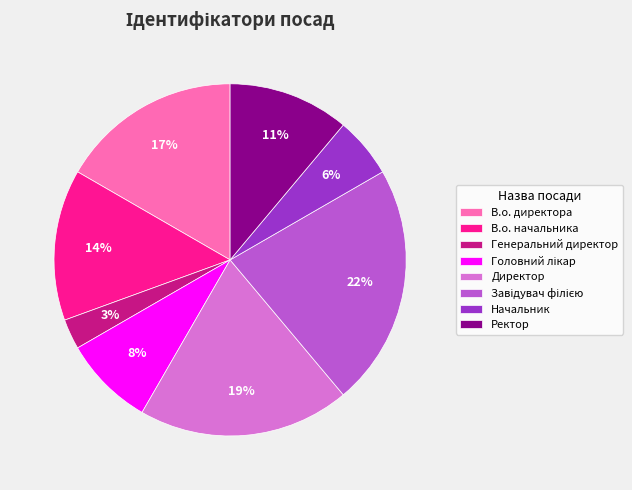

True or false: Генеральний директор accounts for 10% of the total.

False